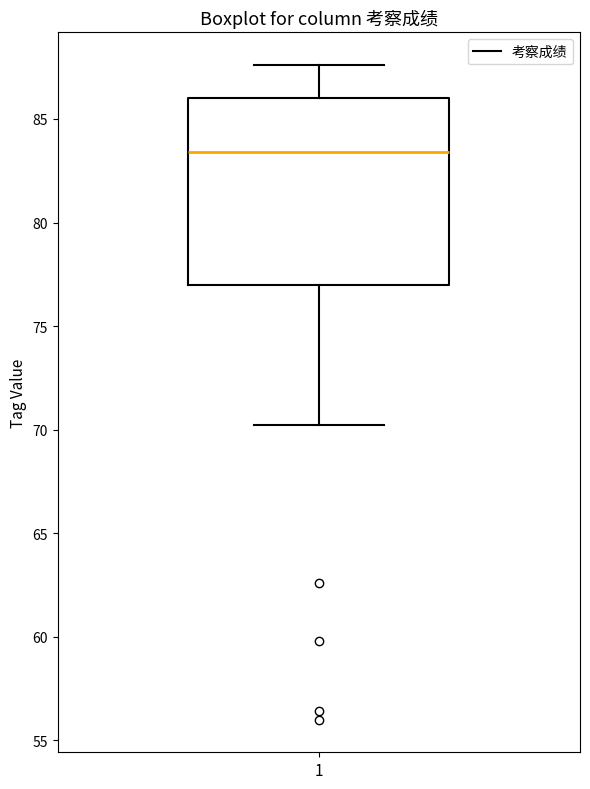

Transcribe this box plot: give where the median line is, the range the box spans, and where the two whiskers end, as read against the y-axis. The values are not printed on the chart, so give them approximately, as read against the axis.

median 83.5, box 77.0 to 86.0, whiskers 70.0 to 87.5